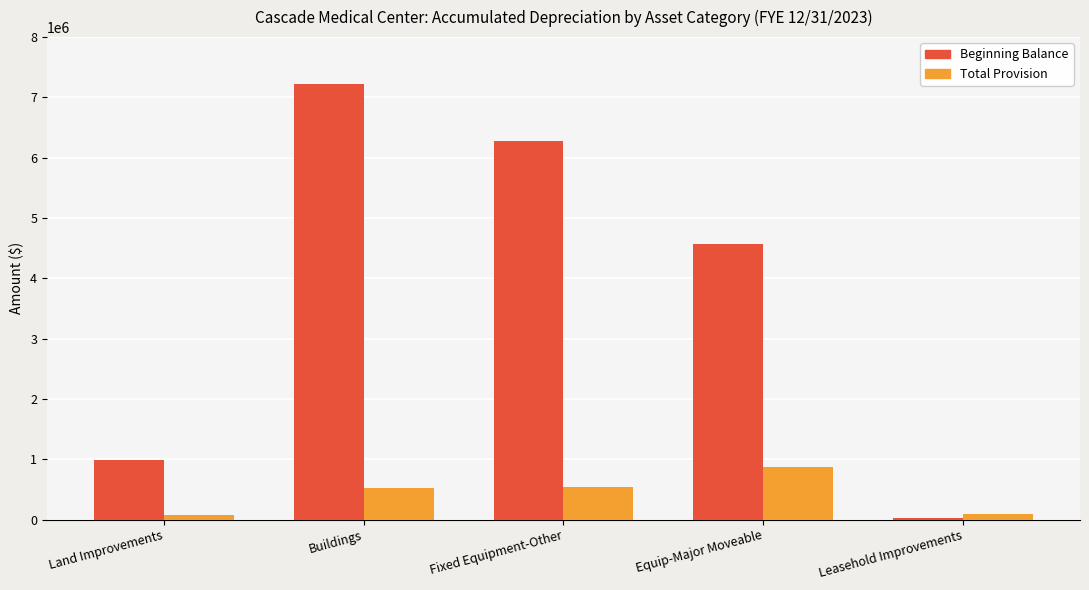

What is the greatest value displayed?

7215197